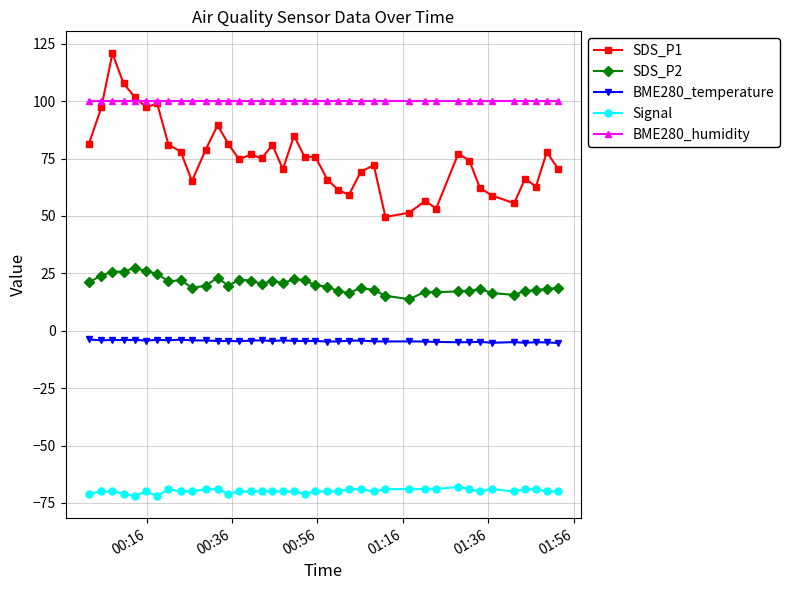

What is the highest value of the SDS_P1 series?

120.8